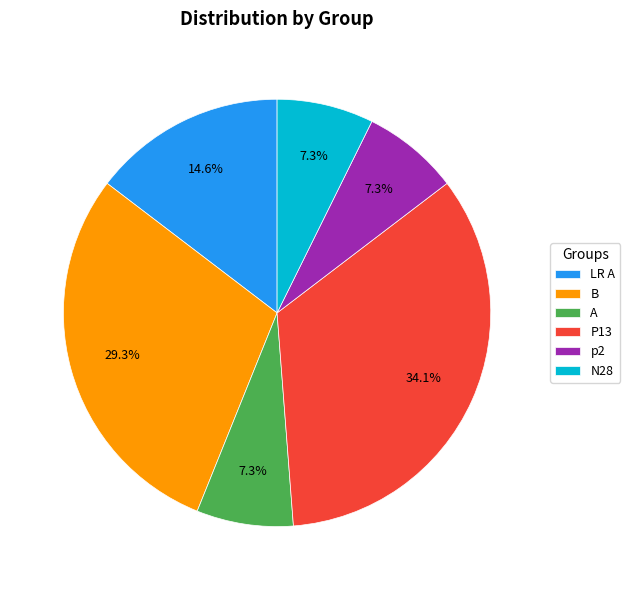

What is the total percentage of LR A and B?

43.9%